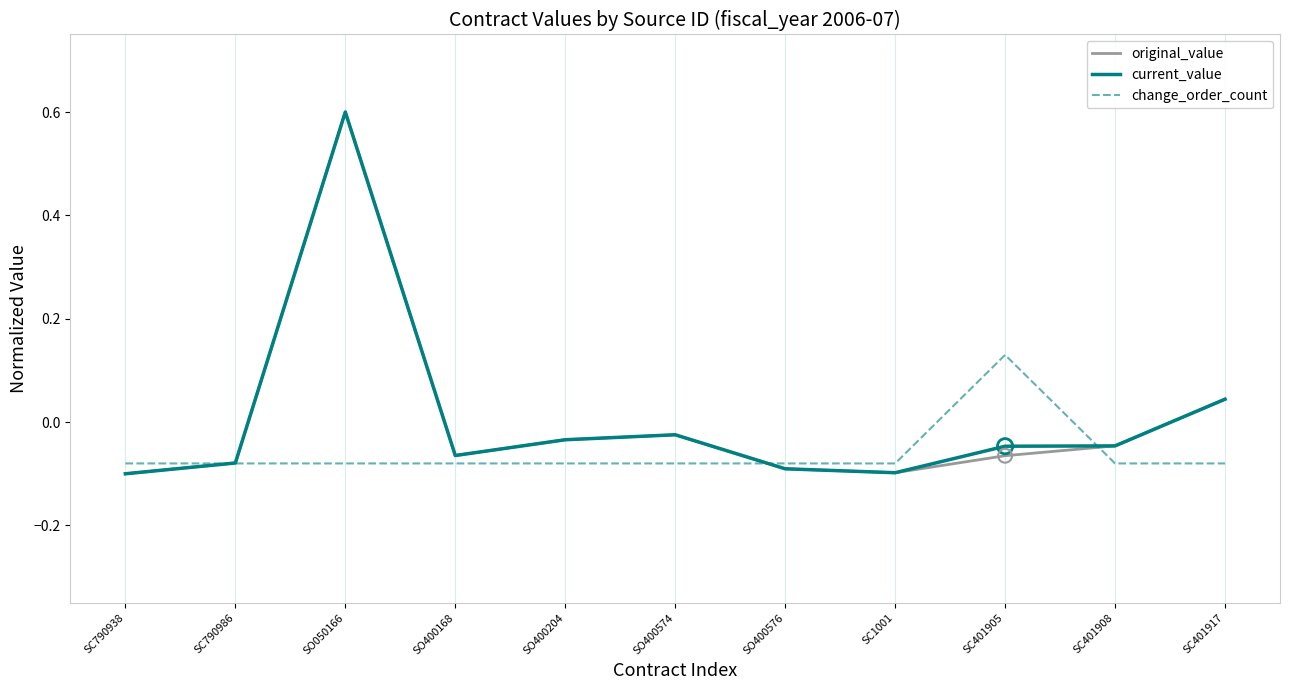

At which category is the sum across all series the highest?

SO050166